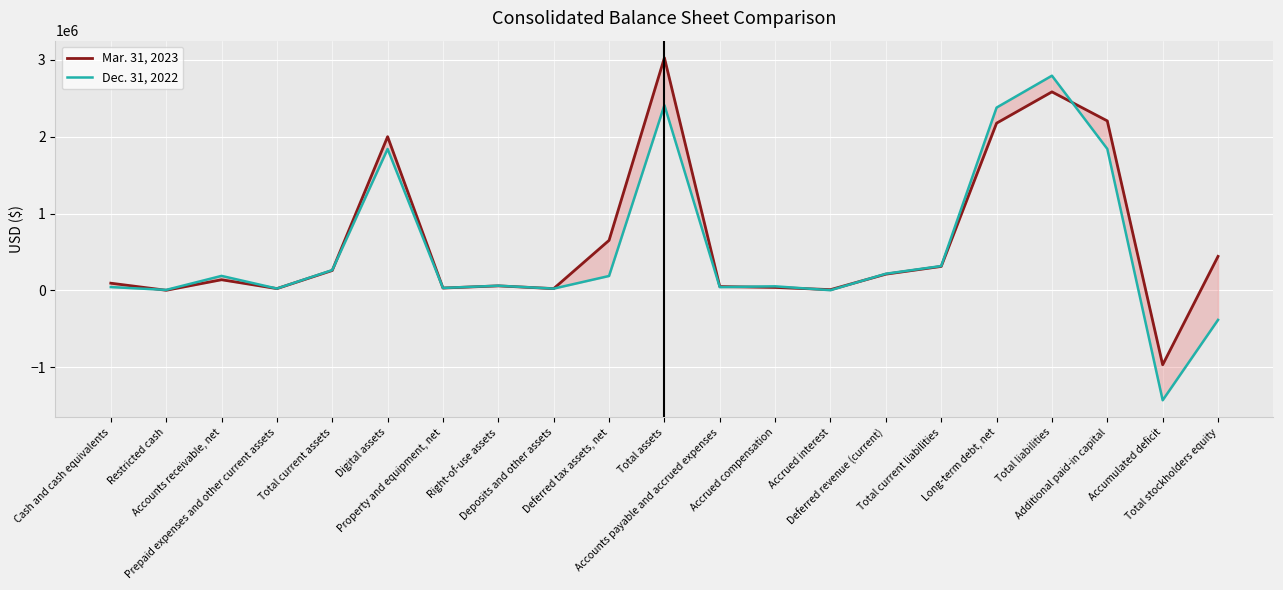

Which series has the largest total across all categories?

Mar. 31, 2023